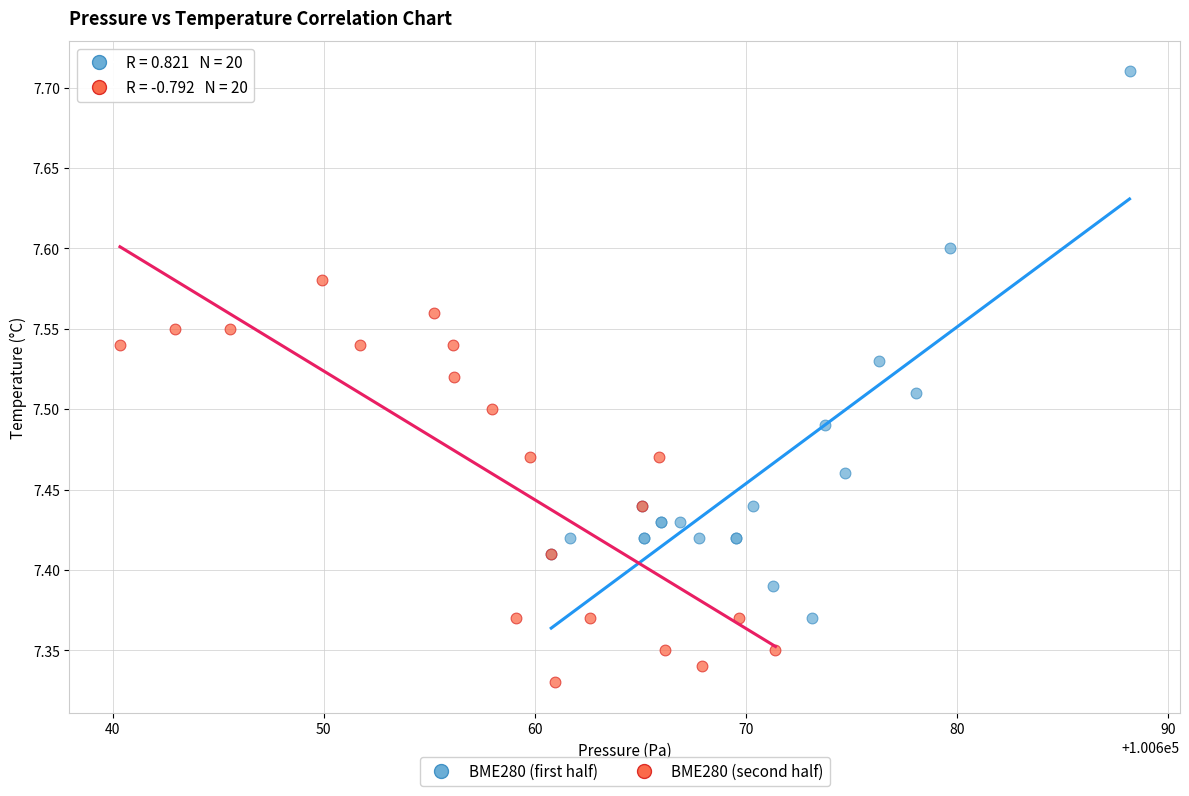

Which series reaches the minimum Y coordinate?

BME280 (second half)